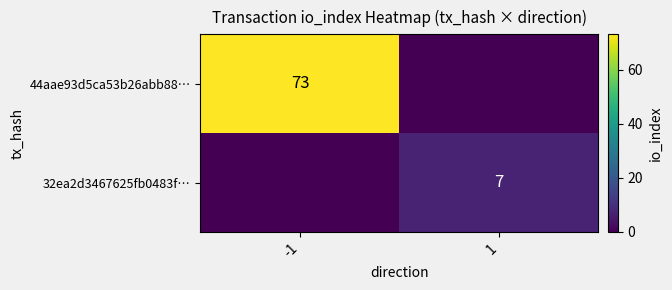

The value of 32ea2d3467625fb0483f… at 1 is 7. True or false?

True